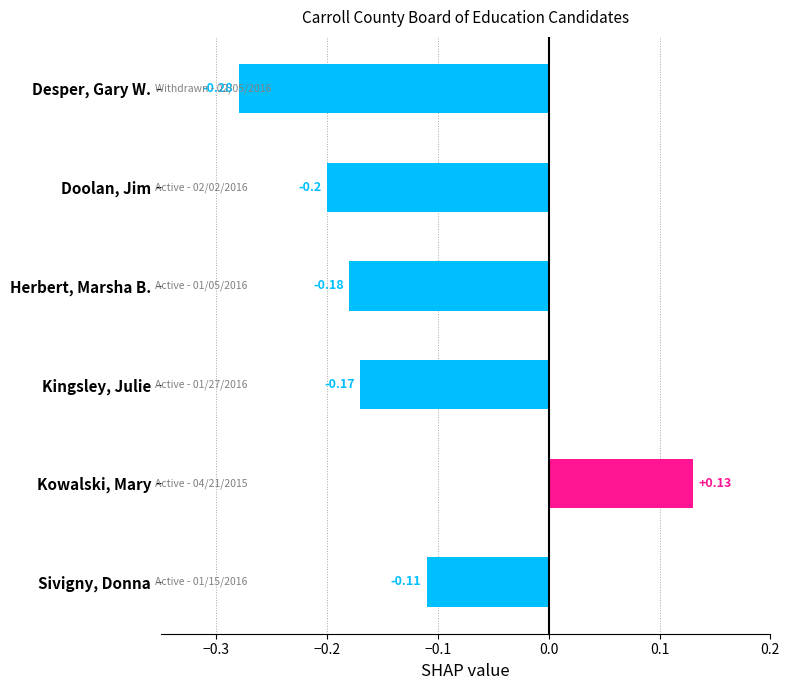

Which category has the lowest value across all series?

Desper, Gary W.